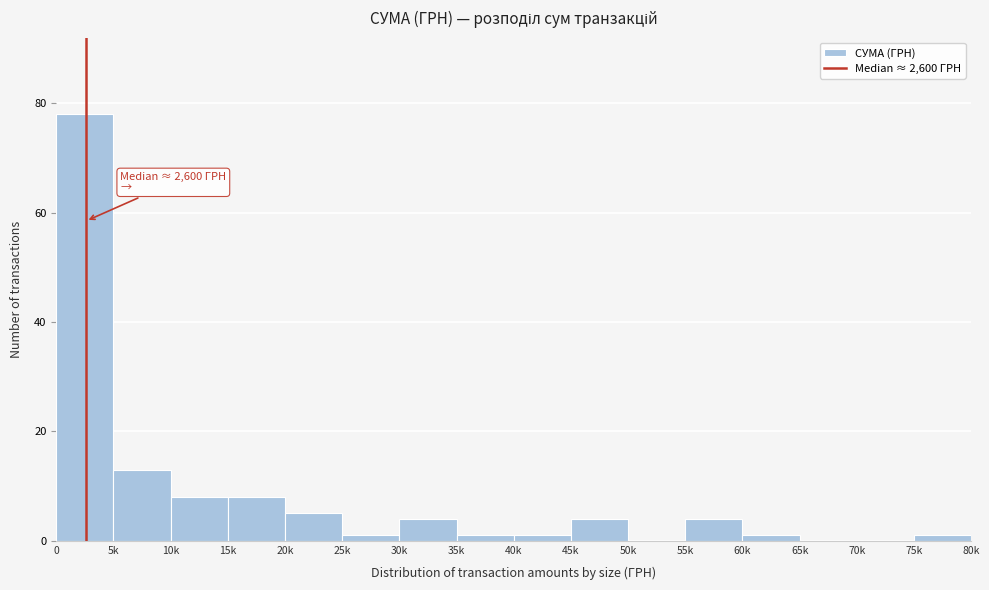

Reading left to right, list all the values displayed in this chart.

0=78	5k=13	10k=8	15k=8	20k=5	25k=1	30k=4	35k=1	40k=1	45k=4	50k=0	55k=4	60k=1	65k=0	70k=0	75k=1